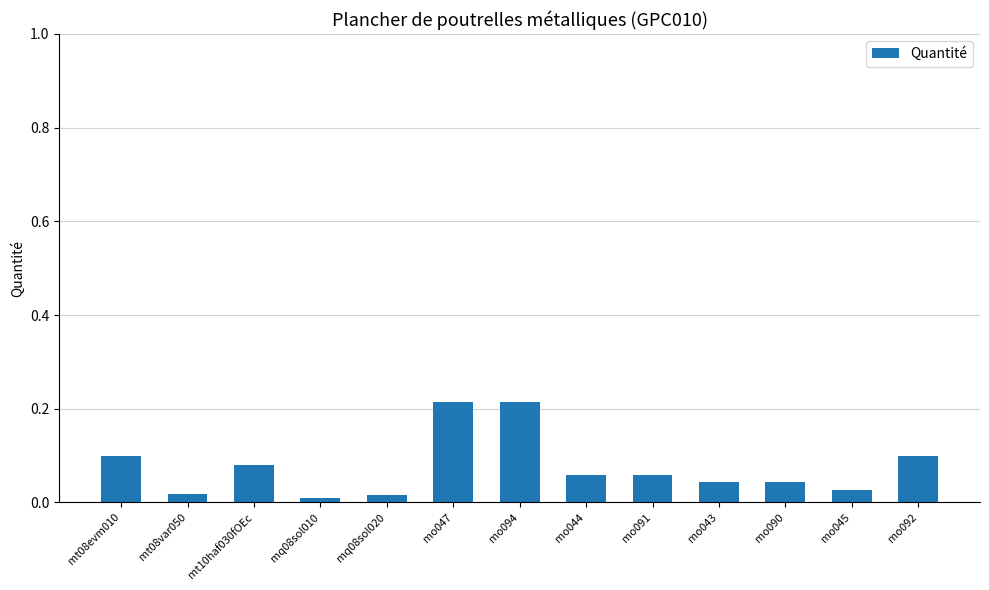

What is the label of the 4th bar from the right?

mo043